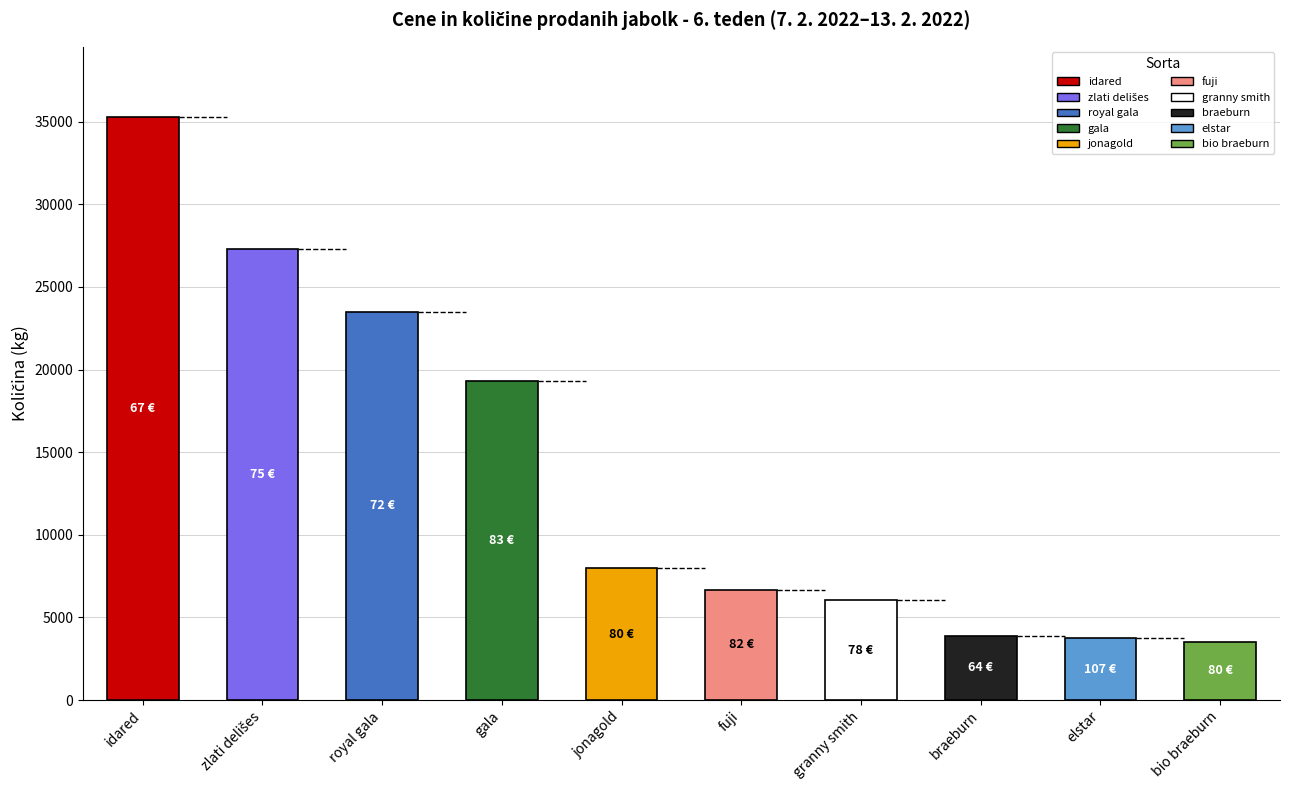

How many data points in Povprečna cena €/100kg are less than 80?

5